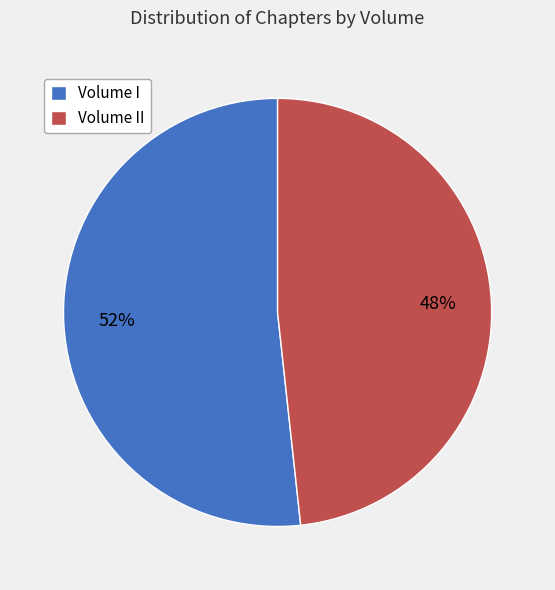

Between Volume I and Volume II, which is larger?

Volume I